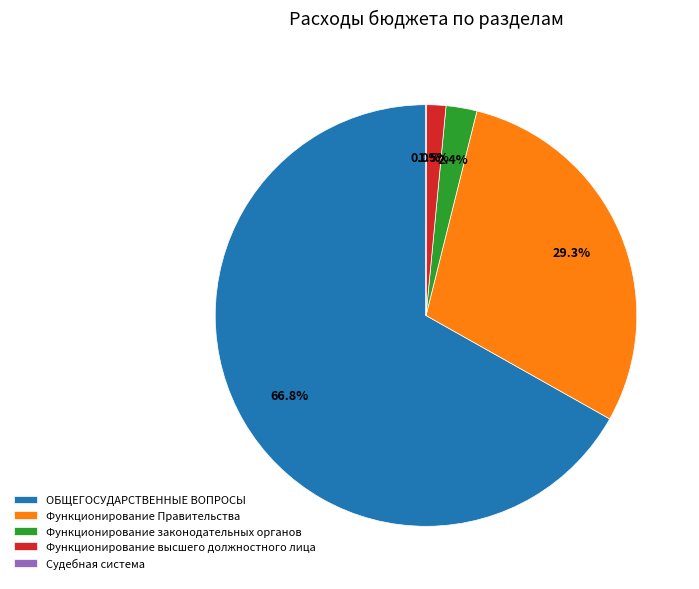

Does any single category account for the majority?

Yes